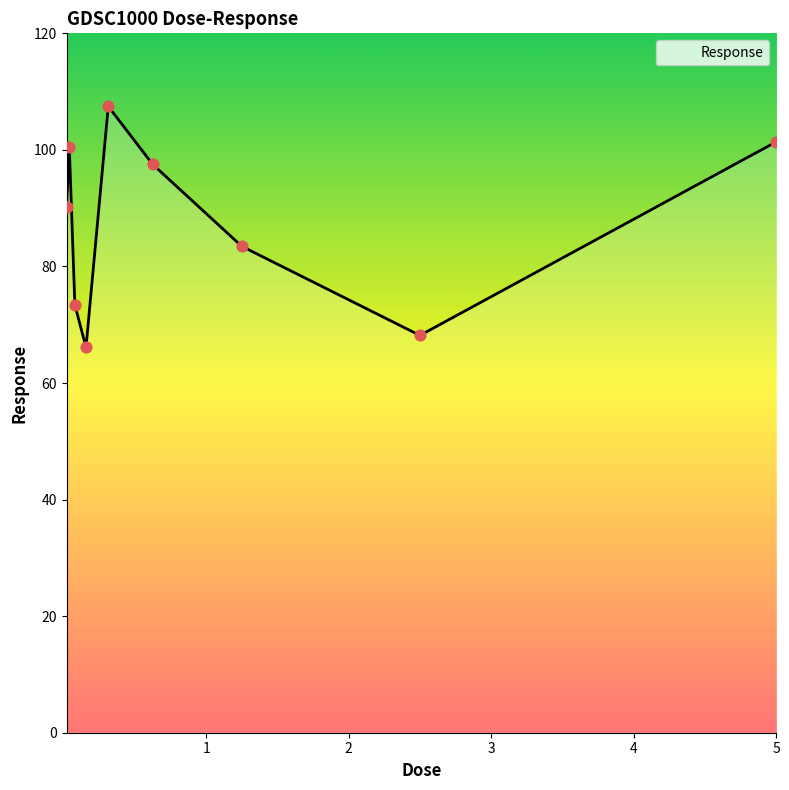

What is the greatest value displayed?

107.5